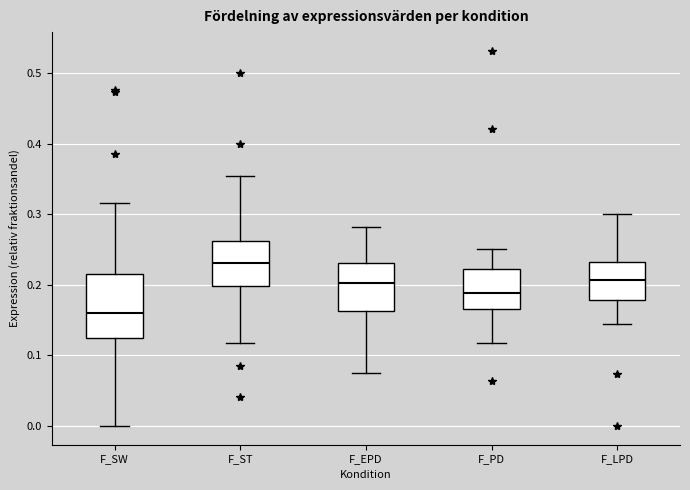

Where does the lower whisker of the box for F_SW end on the y-axis? The values are not printed on the chart, so give them approximately, as read against the axis.

0.00